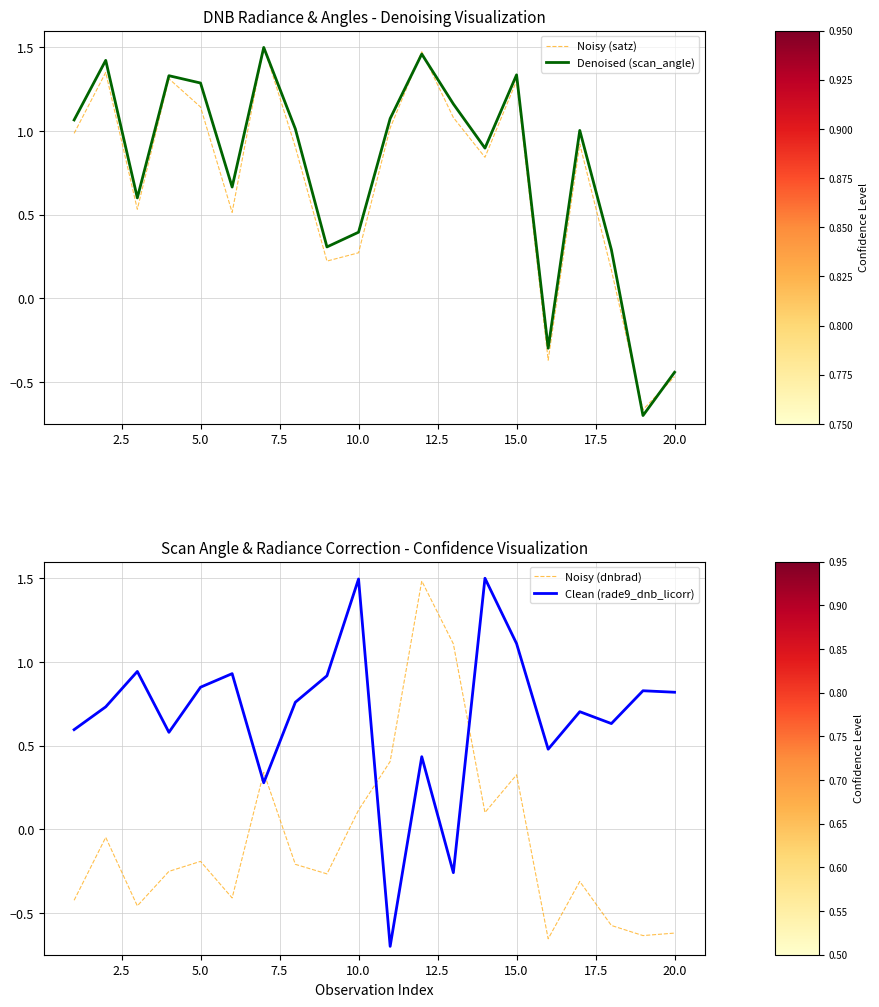

What is the value of the Noisy (dnbrad) point at the 5th from the left?

-0.2